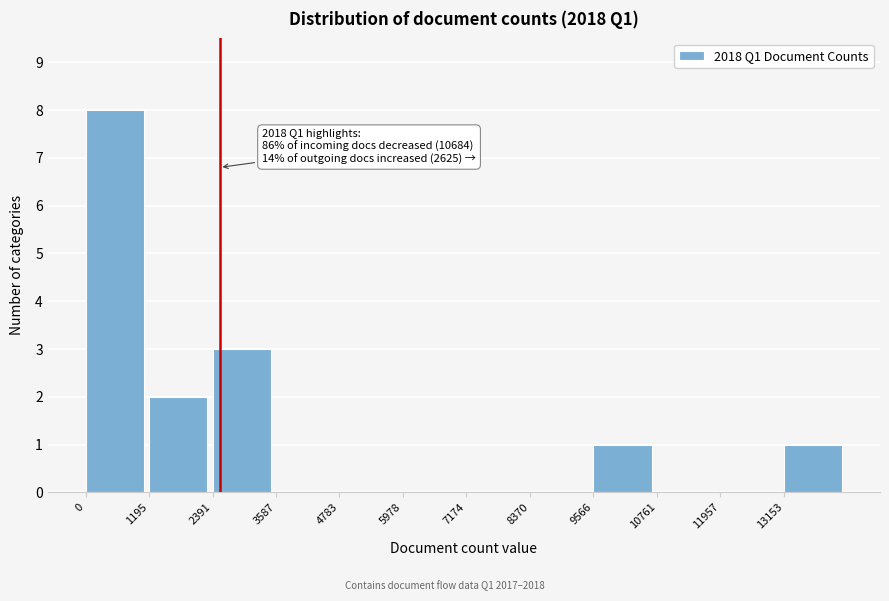

Which range on the x-axis has the tallest bar?

0 to 1200